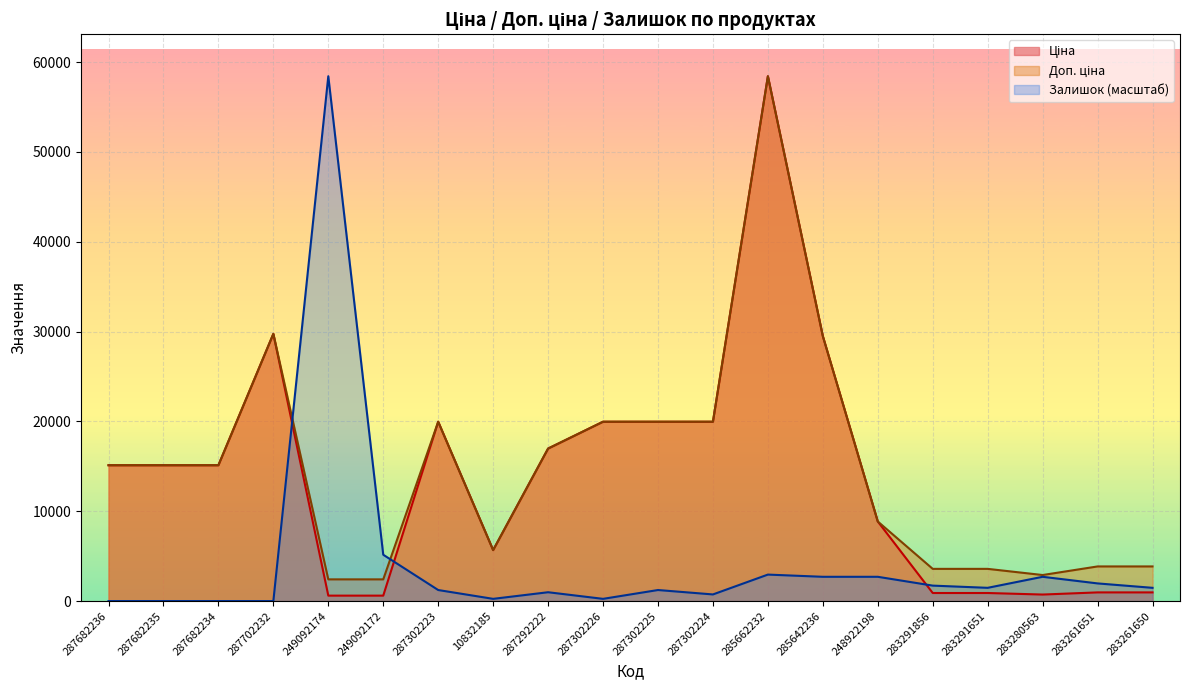

How many lines are shown in the chart?

3